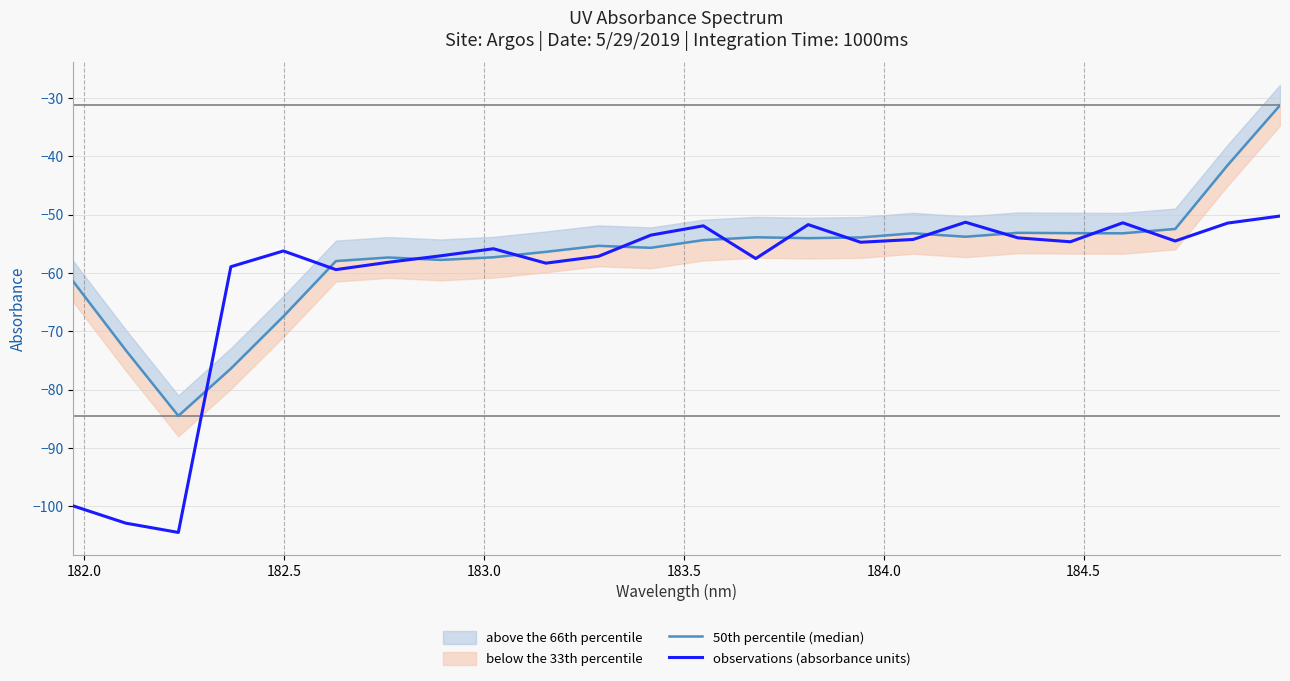

How many intersections are there between observations (absorbance units) and 50th percentile (median)?

12